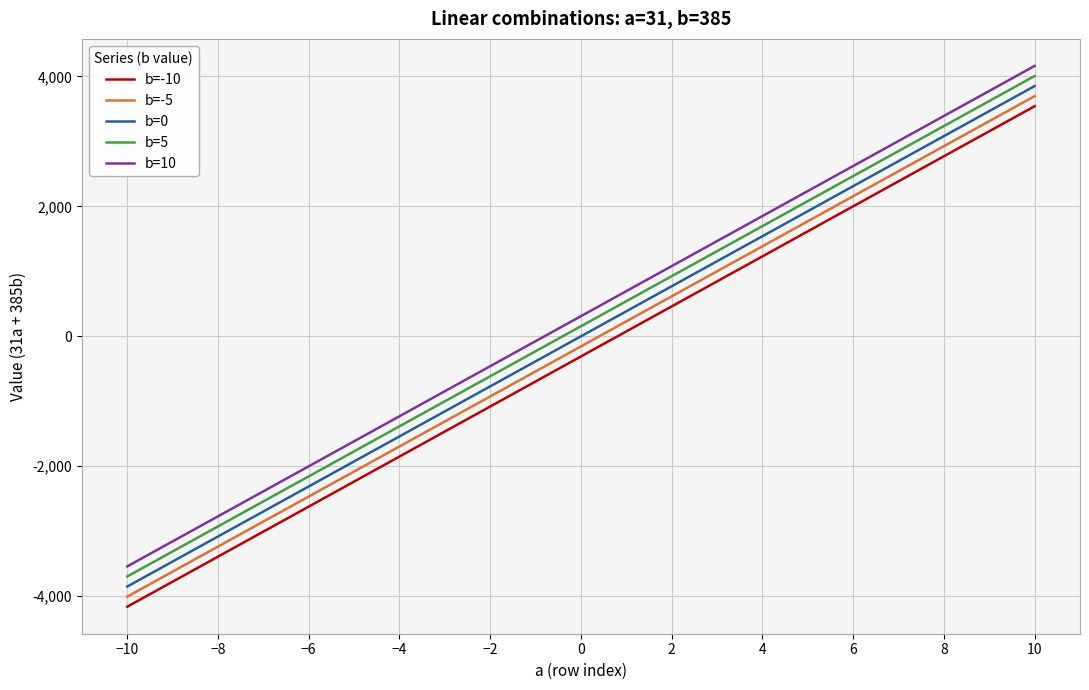

What is the sum of all b=10 values?

6510